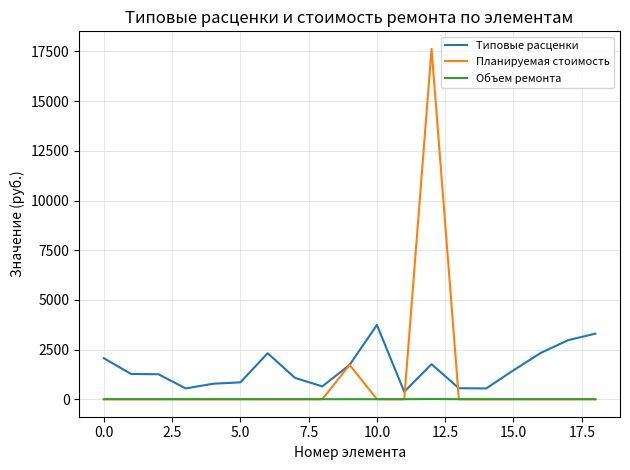

What is the greatest value displayed?

17632.1